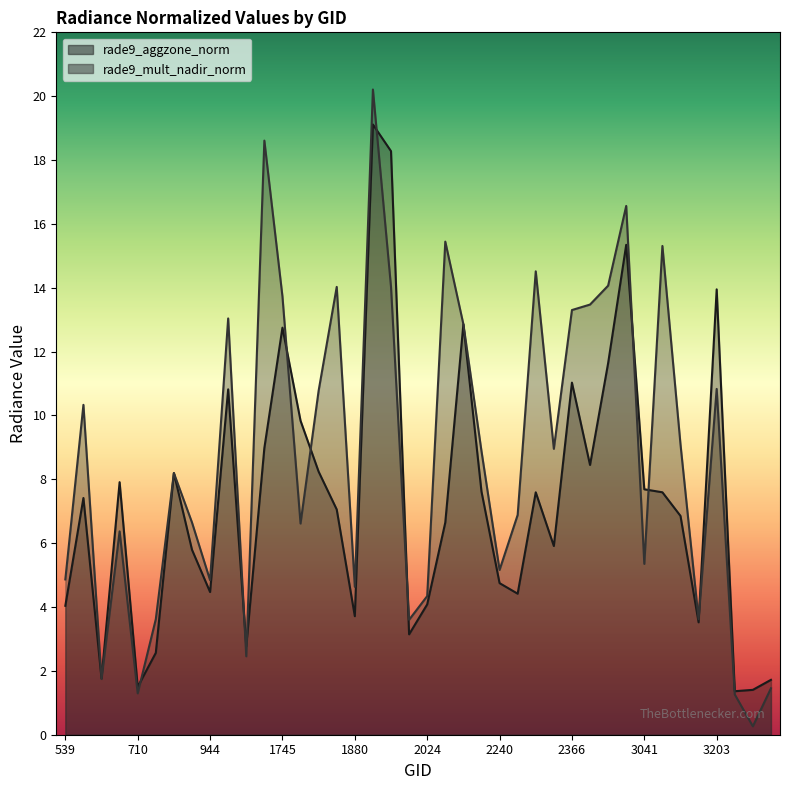

What is the spread (max minus min) of values at 2024?

0.3